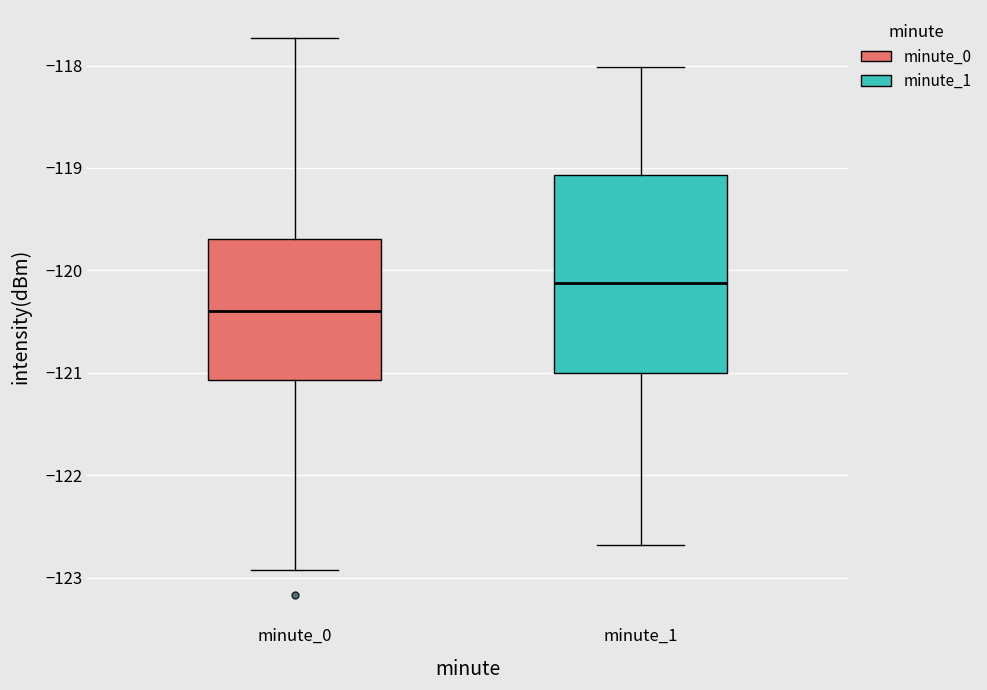

Which box is the tallest, from its lower edge to its upper edge?

minute_1